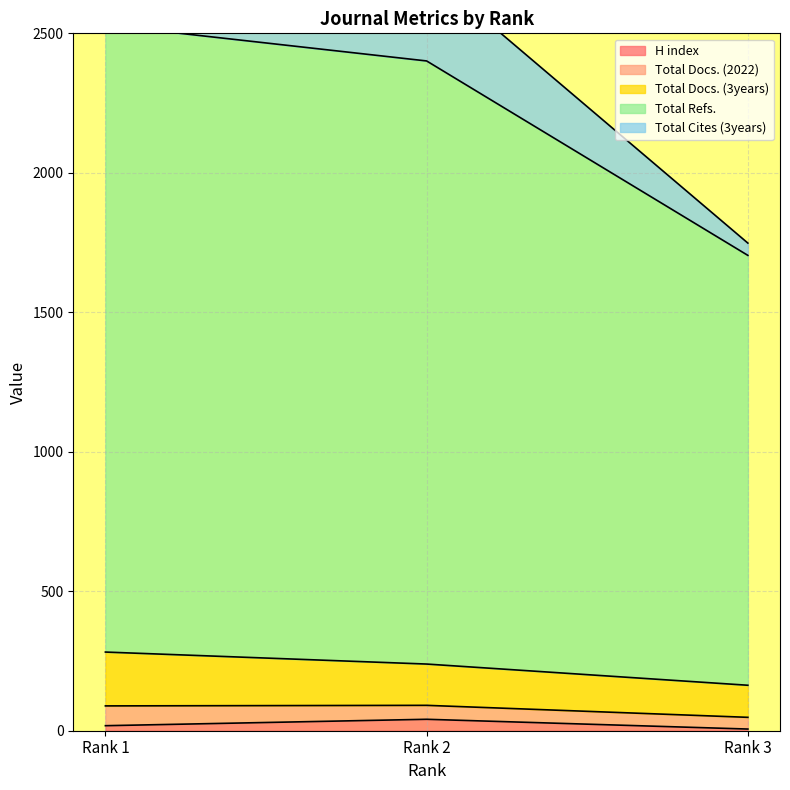

What is the sum of the Total Cites (3years) values at Rank 1 and Rank 3?

4234